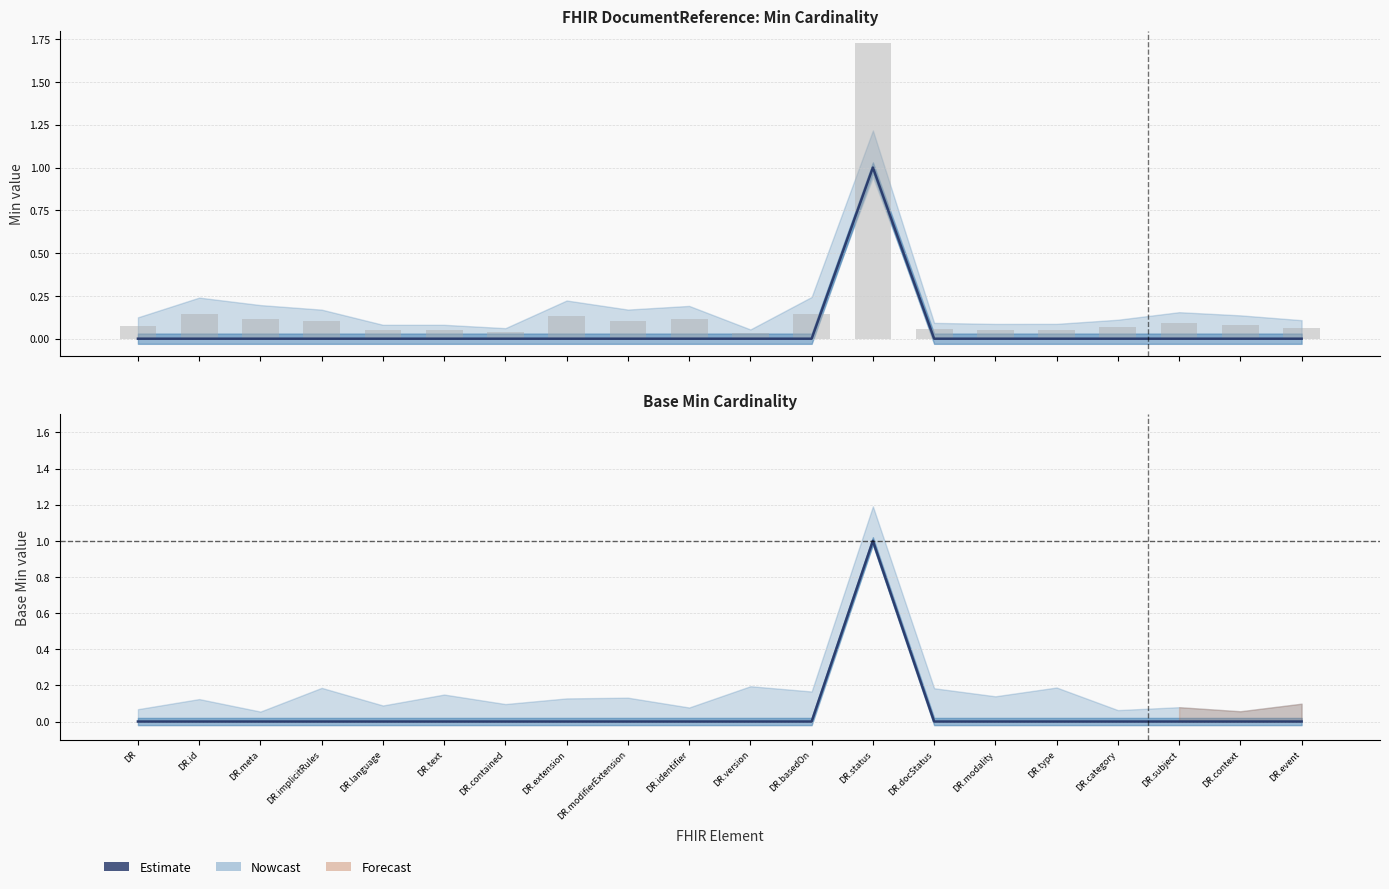

What is the label of the 9th bar from the right?

DR.basedOn